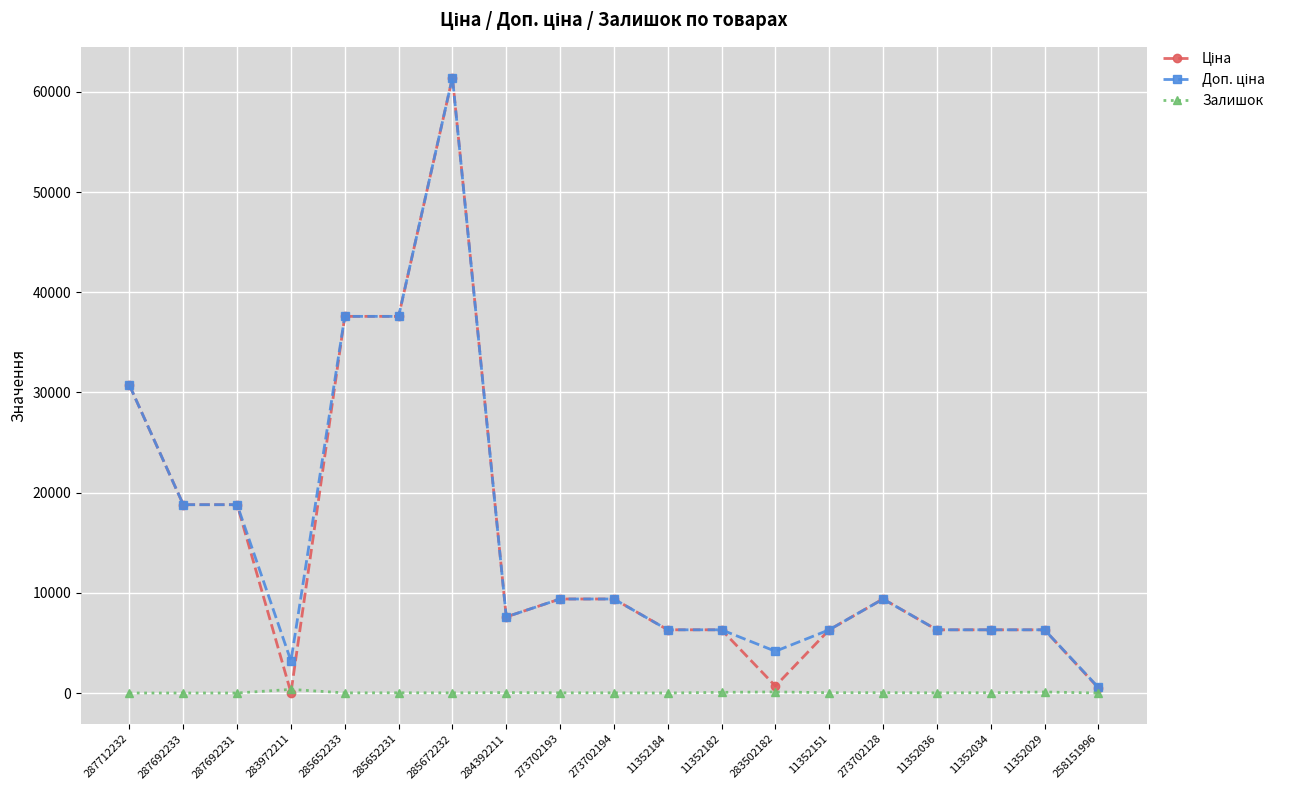

At which category is the sum across all series the highest?

285672232